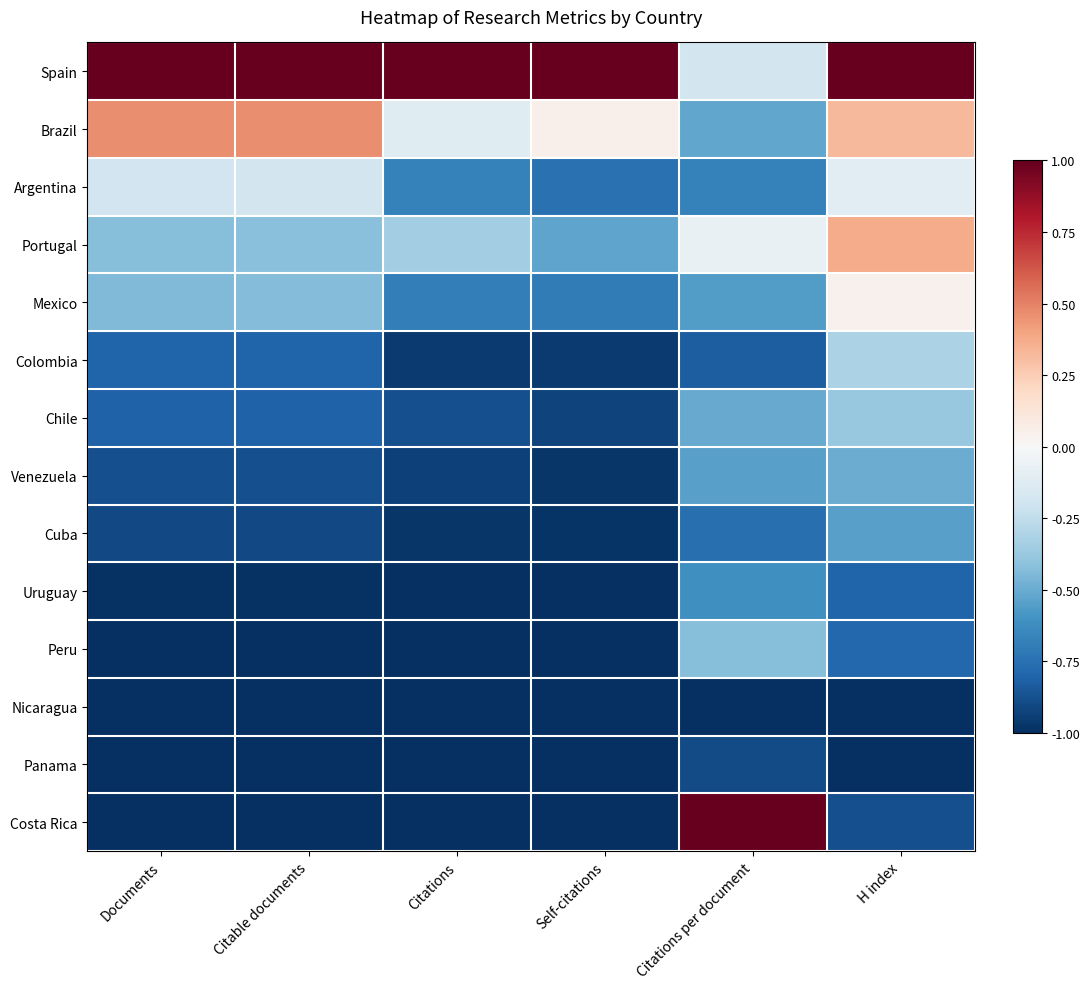

What is the spread (max minus min) of values at H index?

2.0